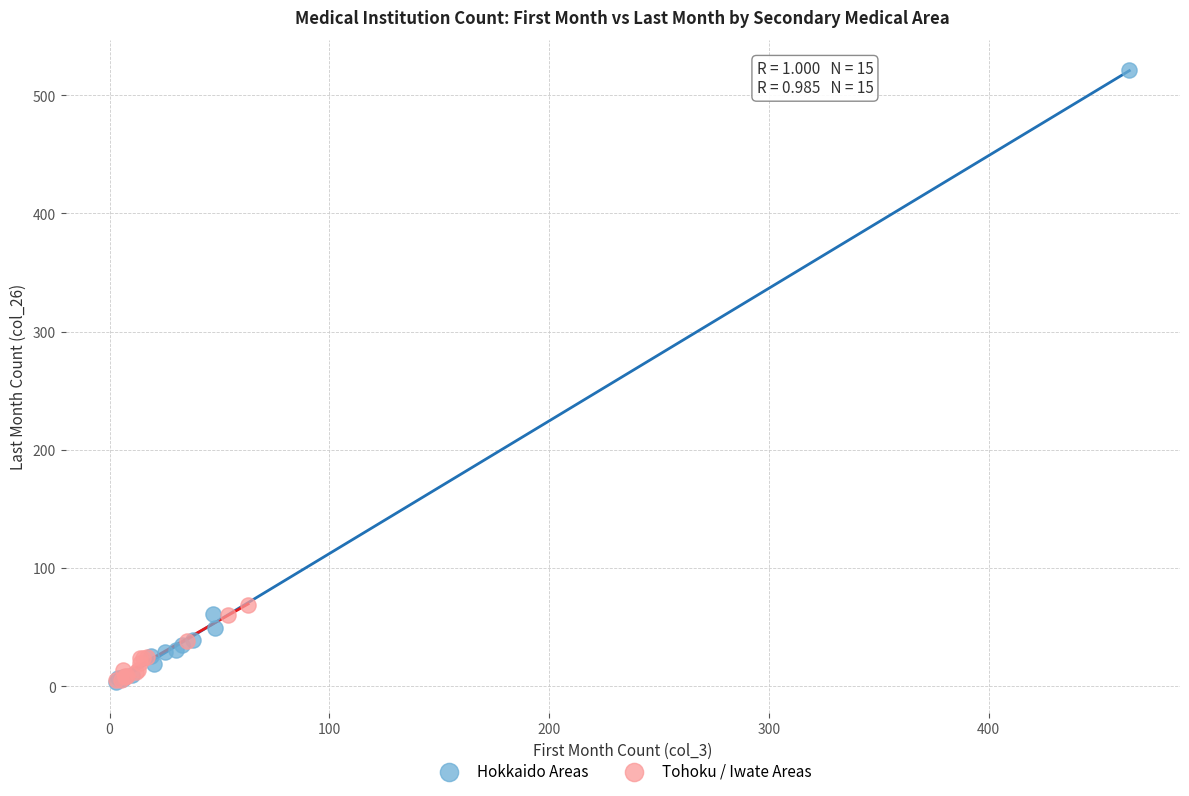

Which series contains the highest Y value?

Hokkaido Areas